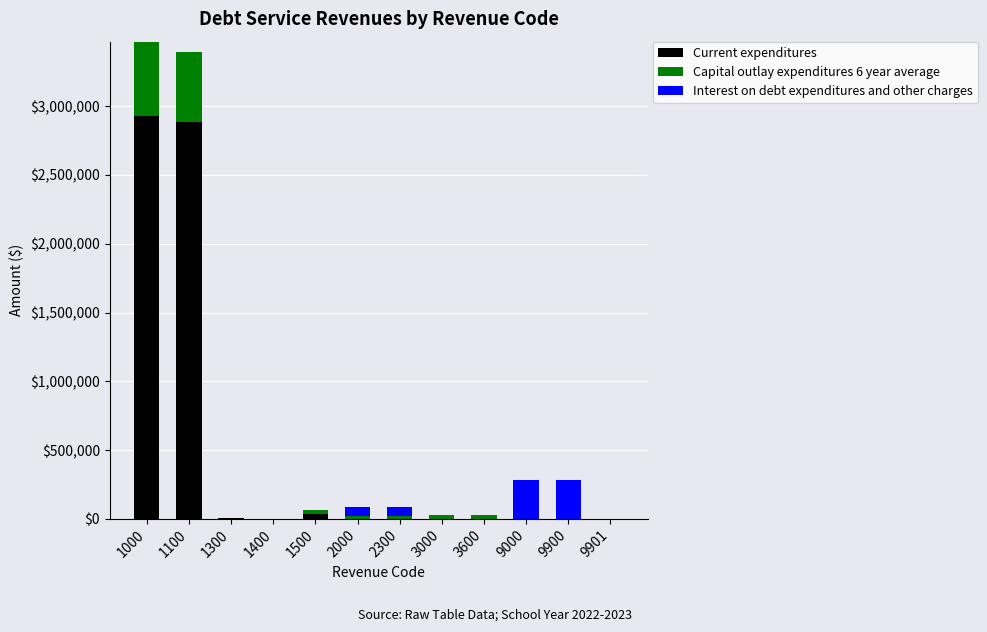

What is the highest value of the Current expenditures series?

2930931.7